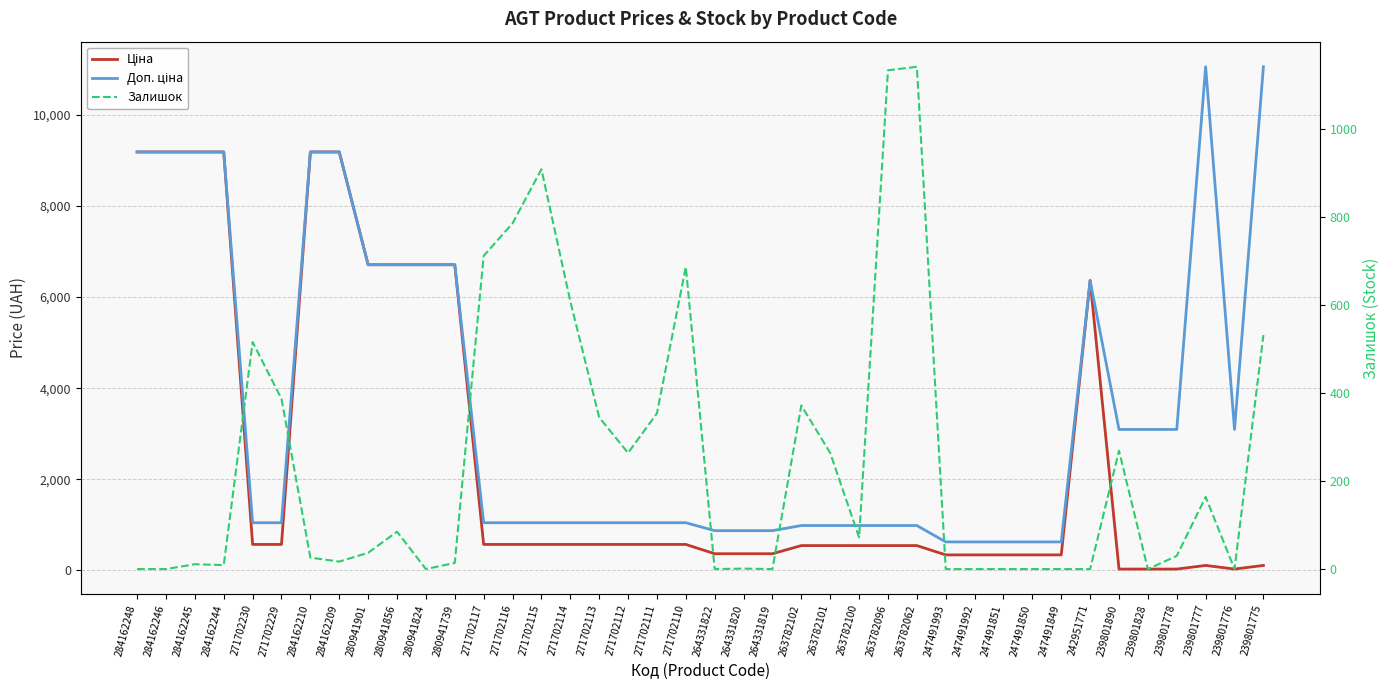

What is the label of the 32nd point from the right?

280941901